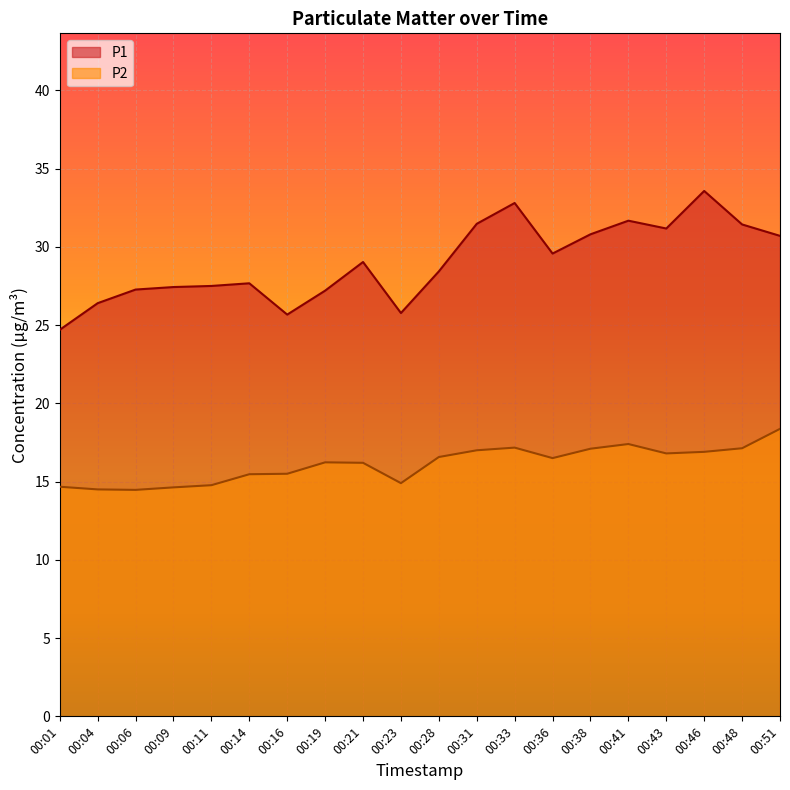

Between 00:06 and 00:23, which series saw the biggest shift?

P1